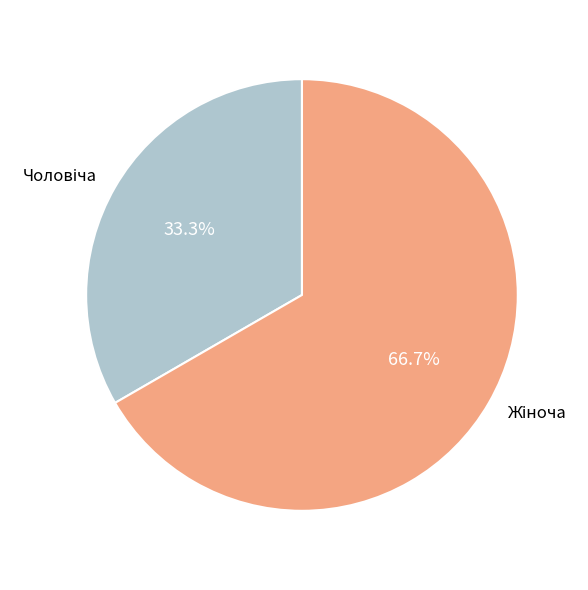

Is there a majority slice in this chart?

Yes